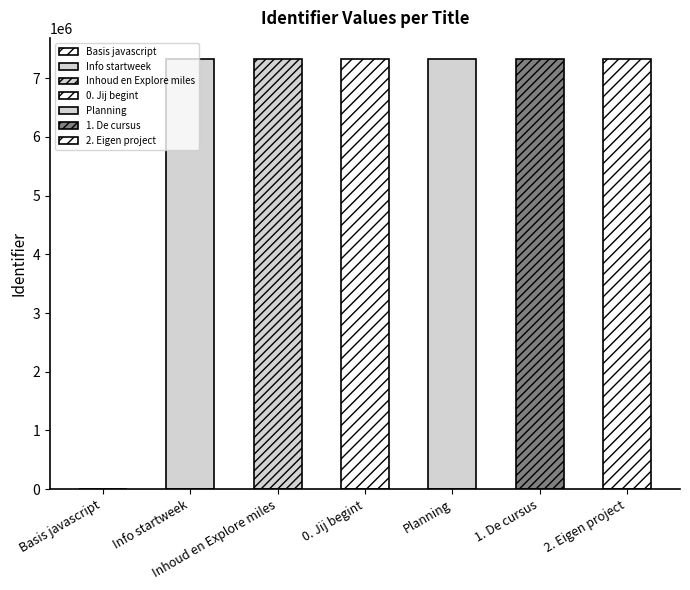

Where is the data nearest to the value 3659123?

Info startweek